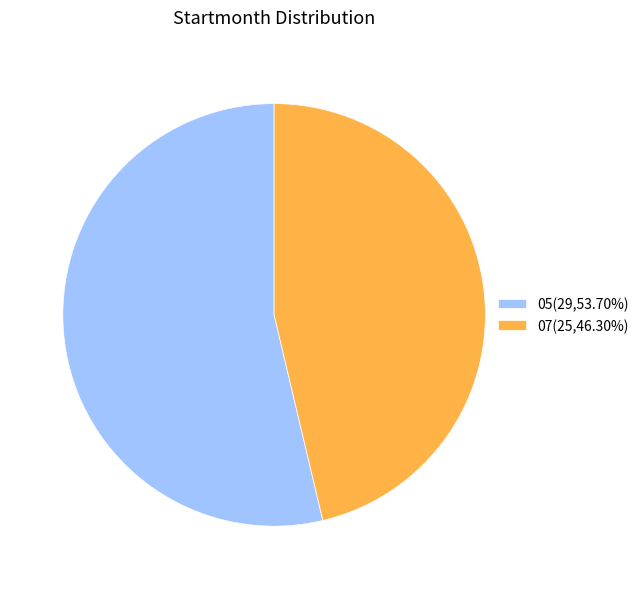

Is 05 the majority of the pie?

Yes